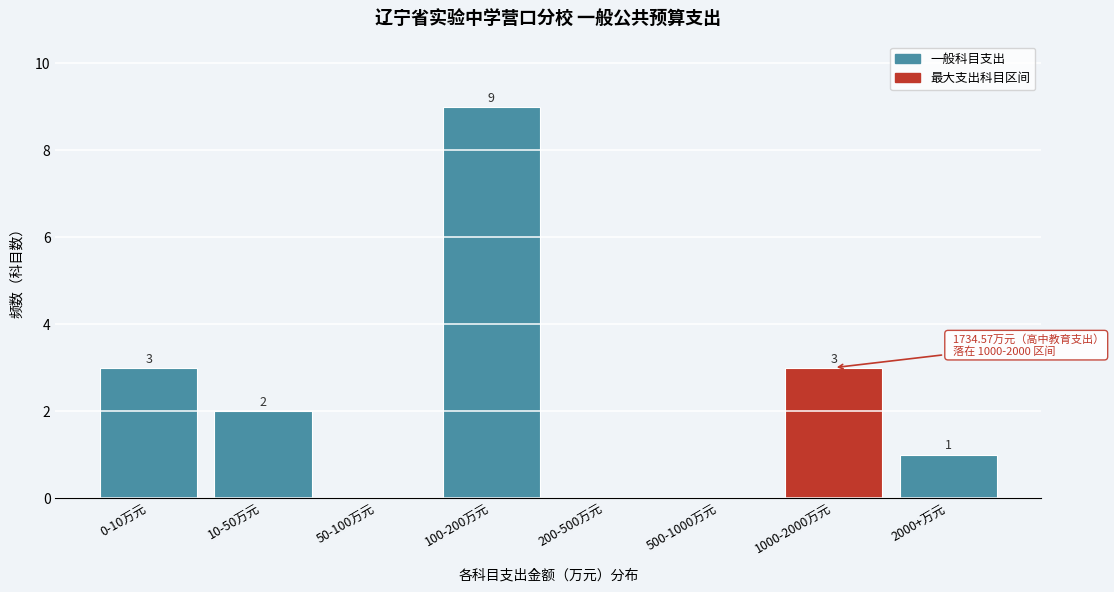

Reading right to left, what are all the values shown in this chart?

2000+万元=1	1000-2000万元=3	500-1000万元=0	200-500万元=0	100-200万元=9	50-100万元=0	10-50万元=2	0-10万元=3